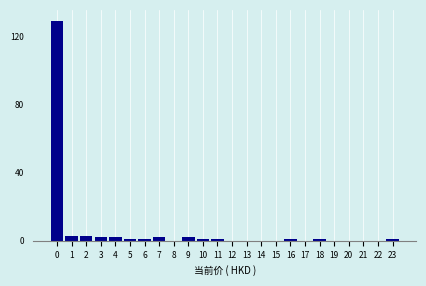

Reading right to left, what are all the values shown in this chart?

23=1	22=0	21=0	20=0	19=0	18=1	17=0	16=1	15=0	14=0	13=0	12=0	11=1	10=1	9=2	8=0	7=2	6=1	5=1	4=2	3=2	2=3	1=3	0=129